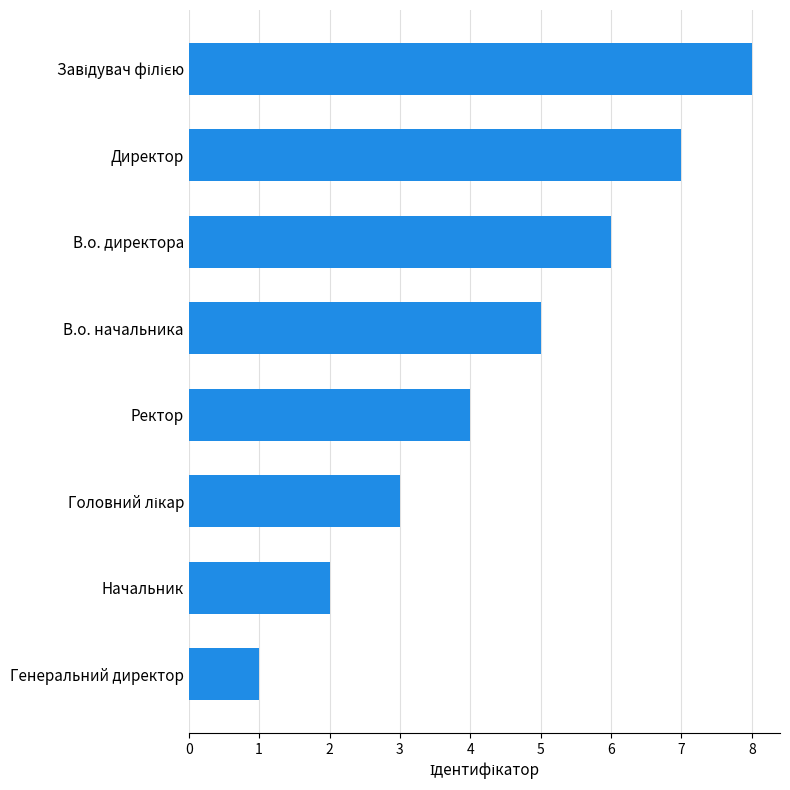

What value does the data have at Ректор?

4